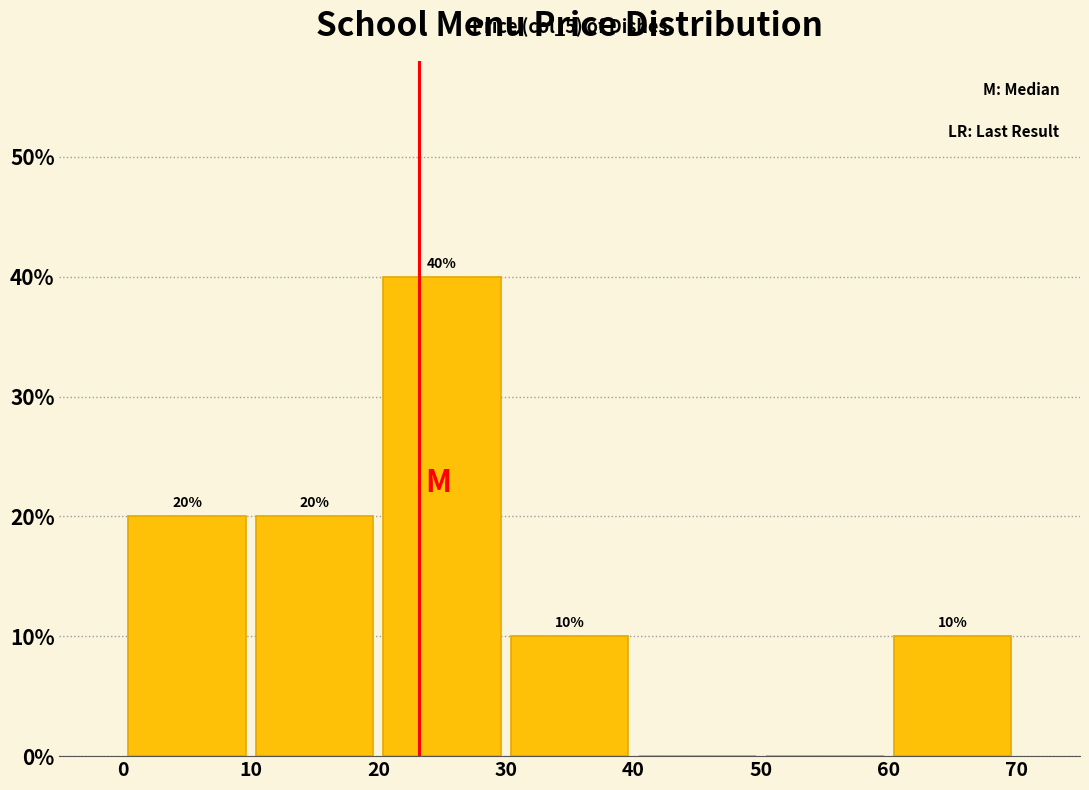

Which range on the x-axis has the tallest bar?

20 to 30